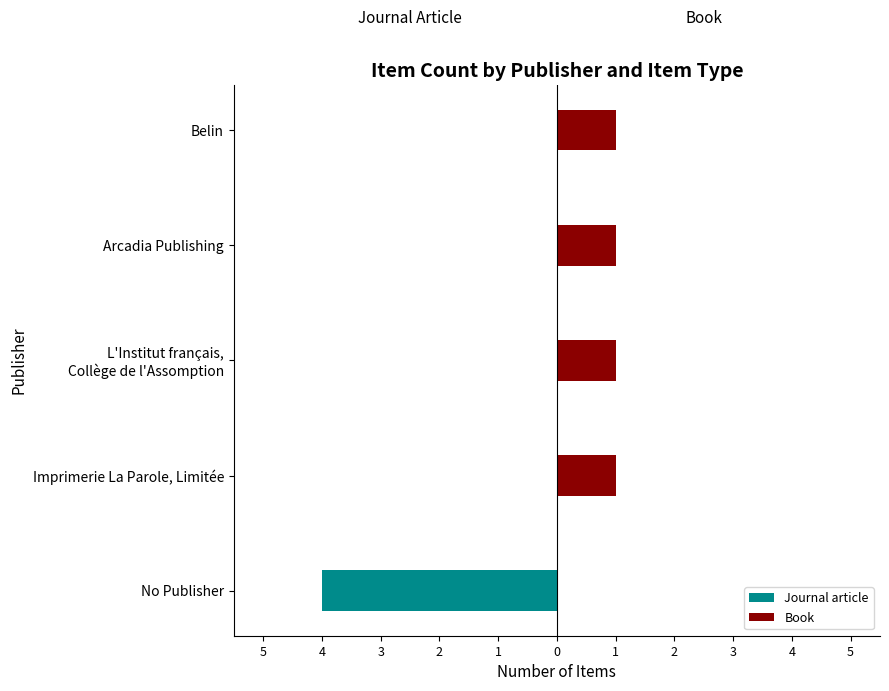

What are all the series names shown in the legend?

Journal article, Book